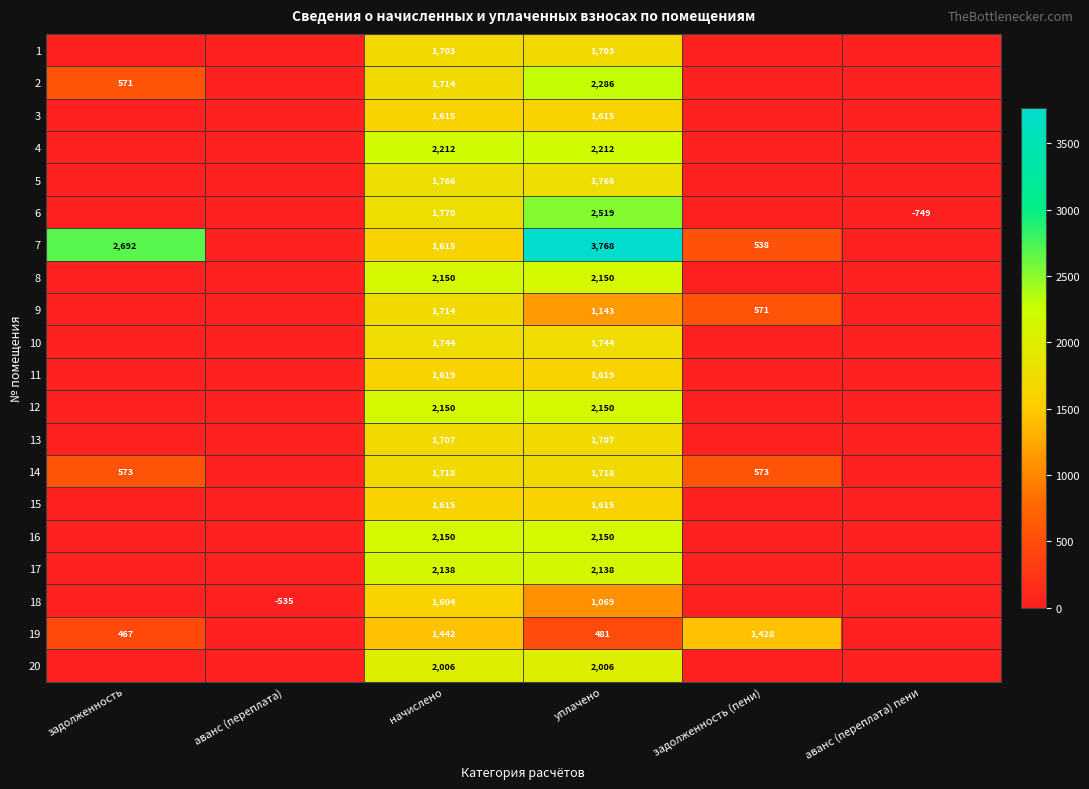

What is the total value across all series at уплачено?

37559